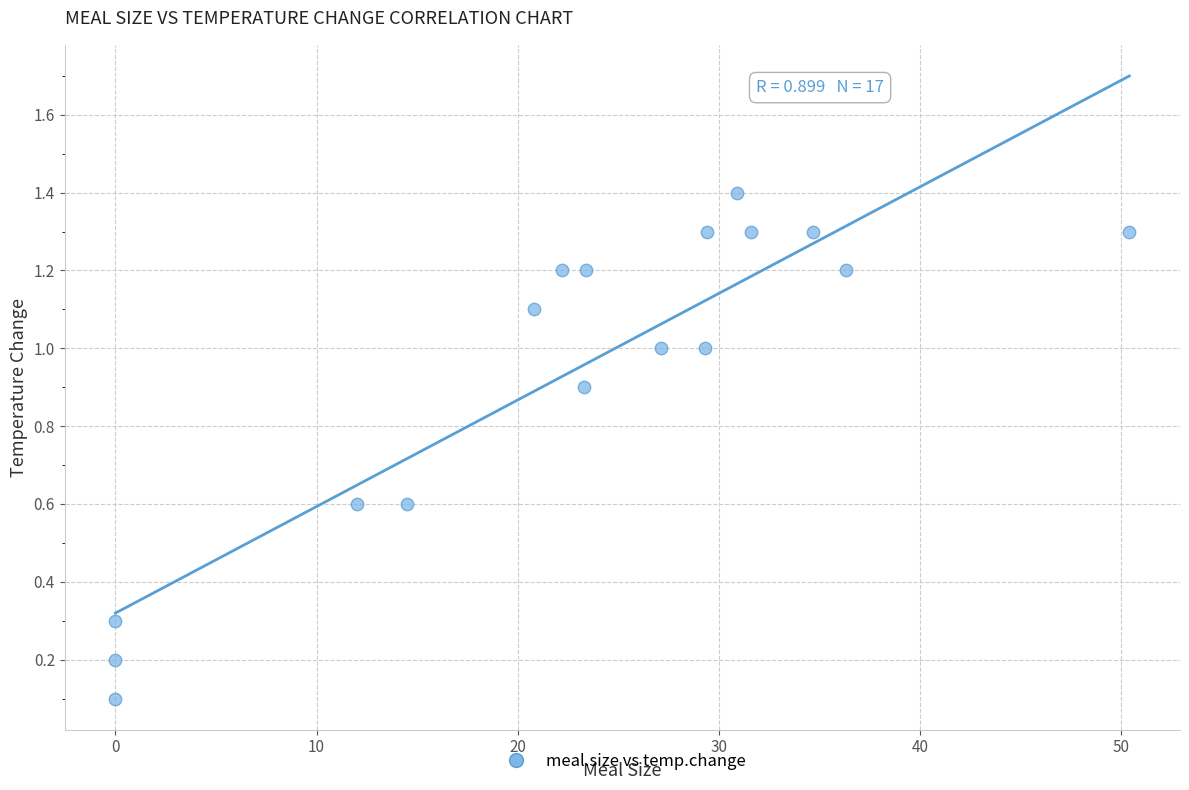

What is the range of X values (max minus min)?

50.4